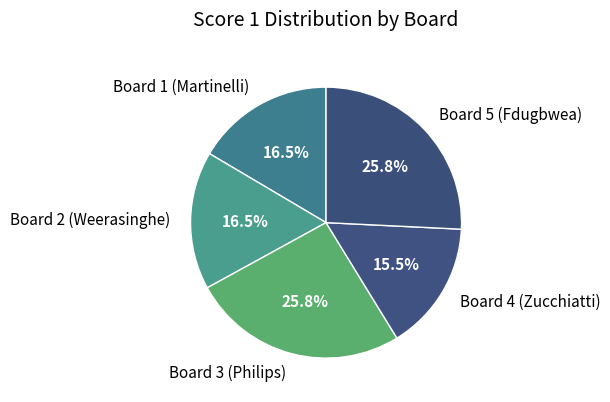

The Board 3 (Philips) slice represents 26% of the pie. True or false?

True